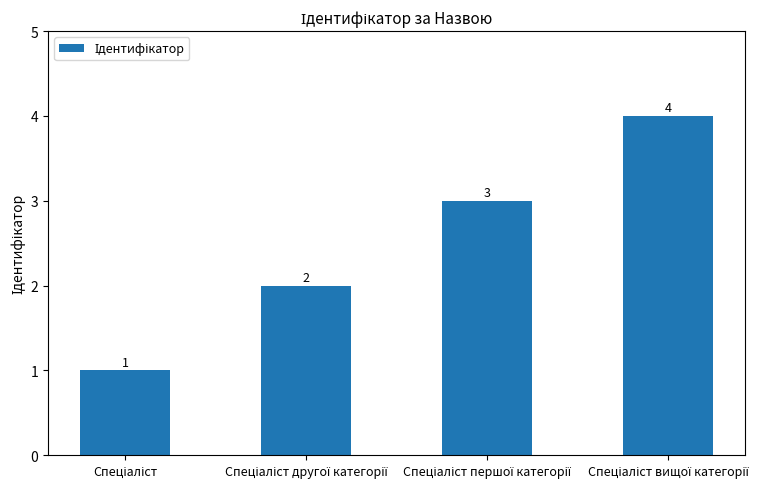

Reading left to right, extract all data points from this chart.

1	2	3	4